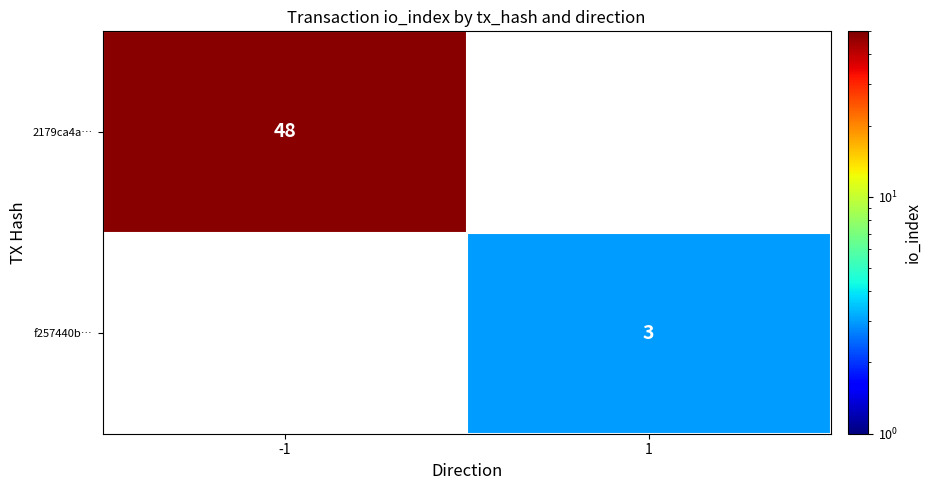

What is the greatest value displayed?

48.0